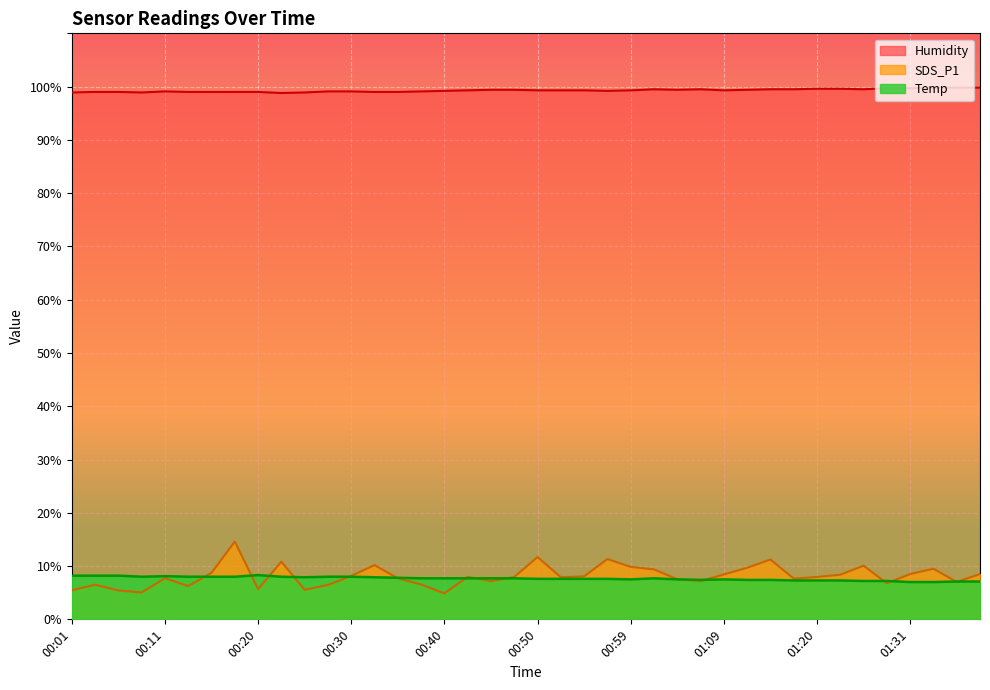

What position from the right is 01:02?

15